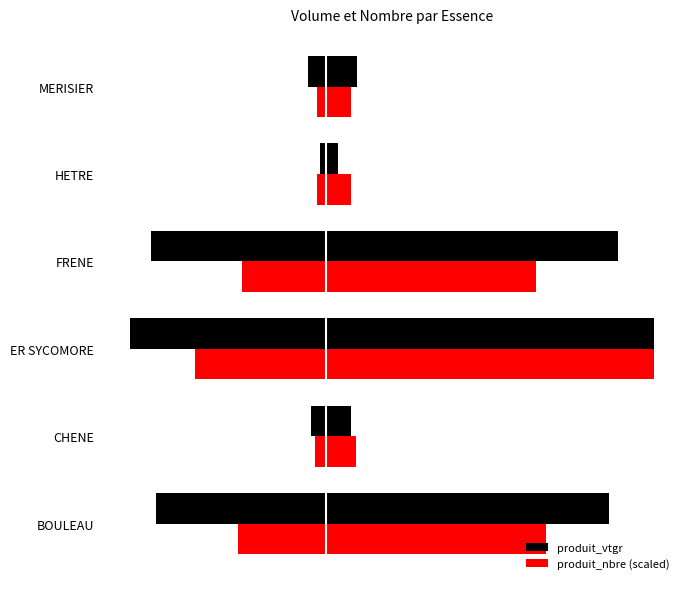

Is it true that produit_vtgr equals 2.0 at CHENE?

False